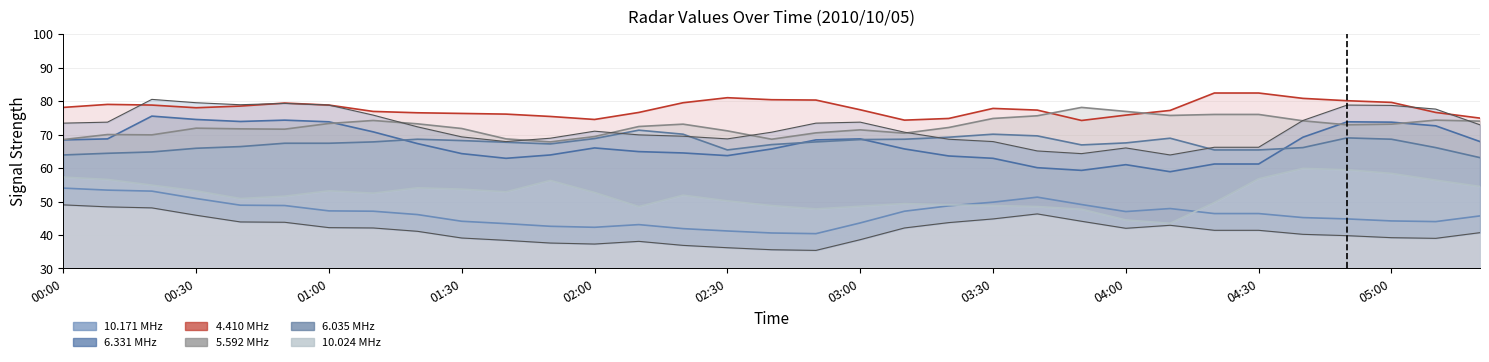

True or false: 6.035 has more than 0 points higher than both neighbors.

True